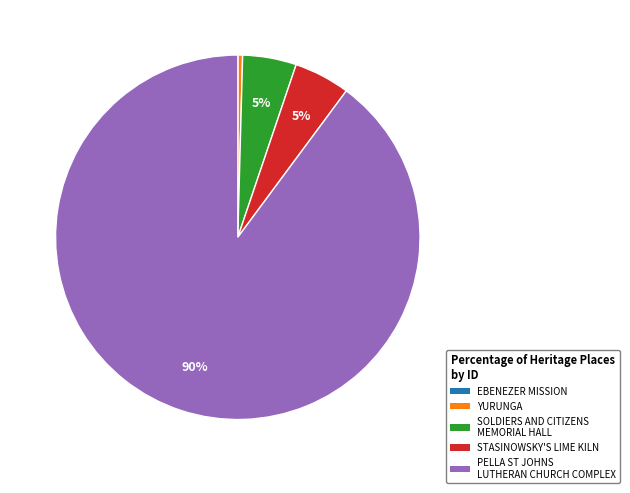

What is the largest slice in the pie chart?

PELLA ST JOHNS LUTHERAN CHURCH COMPLEX